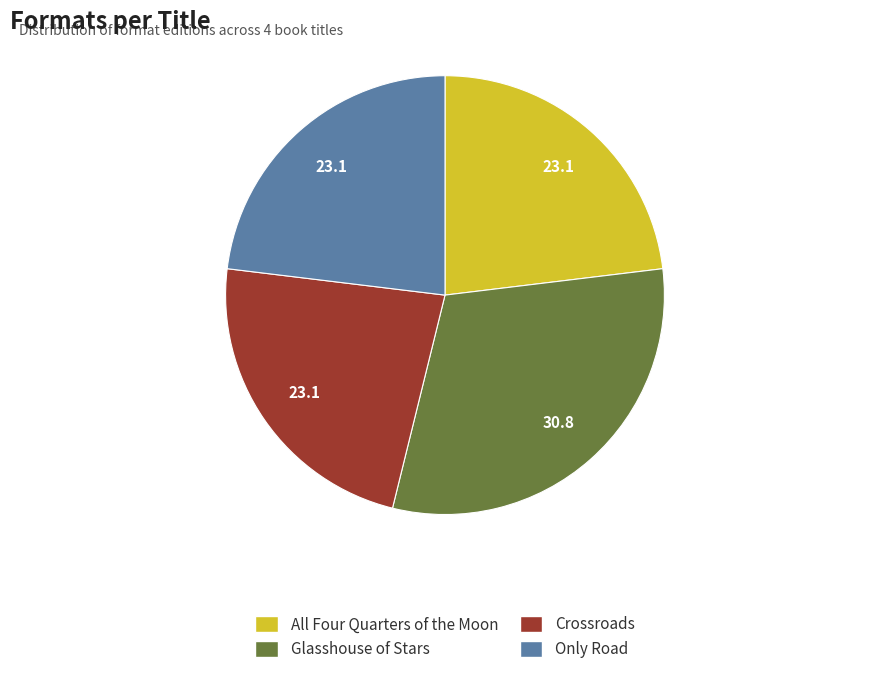

Does Crossroads represent more than half of the total?

No